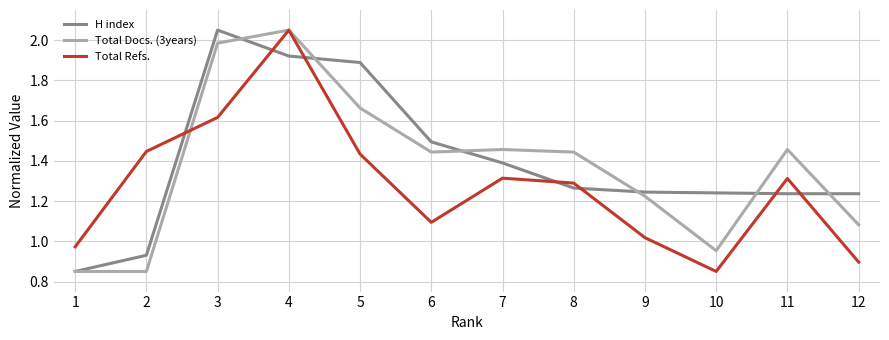

What is the spread (max minus min) of values at 12?

0.3